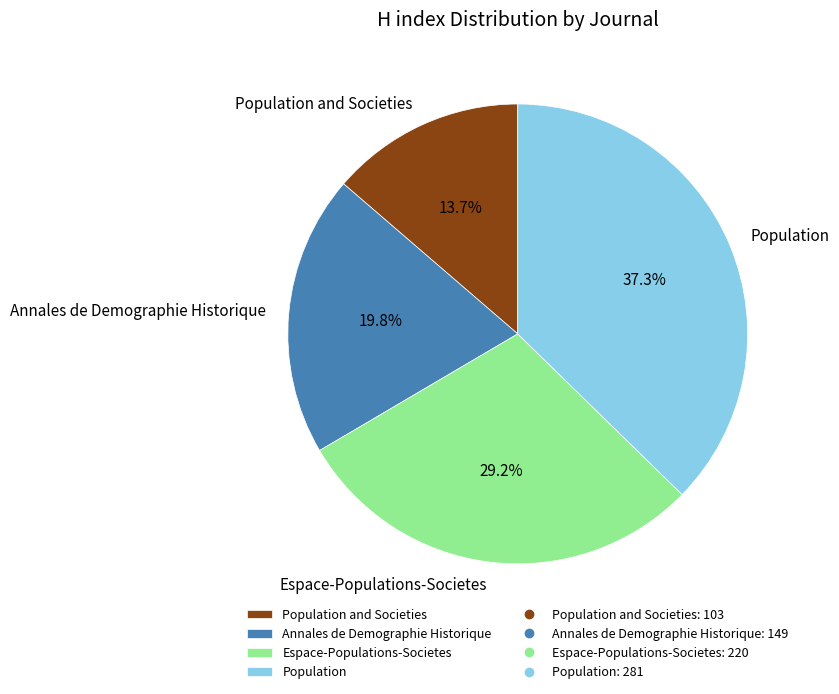

To the nearest percent, what percentage of the pie is Espace-Populations-Societes?

29%